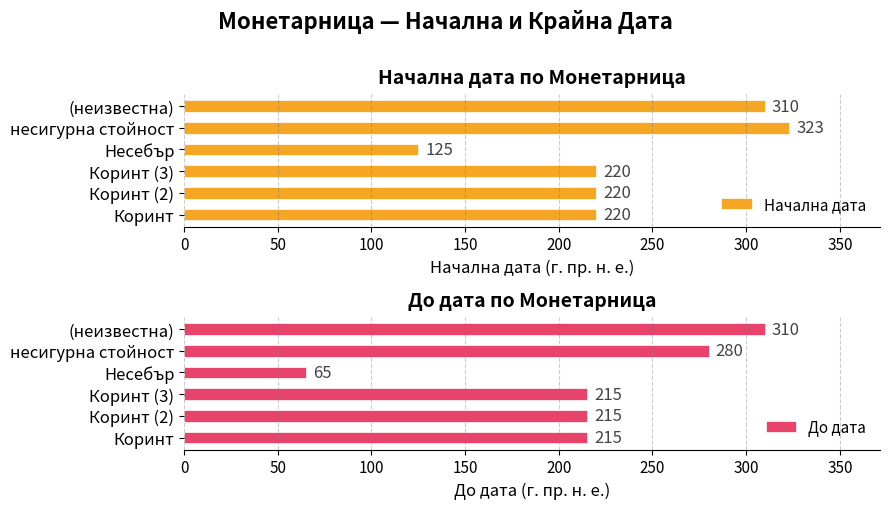

What are all the series names shown in the legend?

Начална дата, До дата